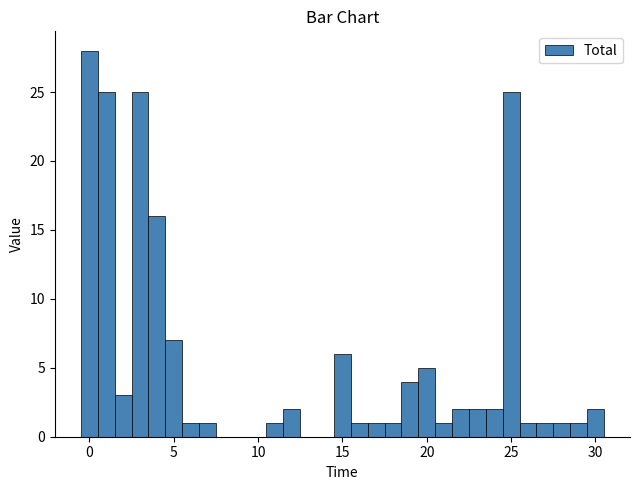

Around what value on the x-axis is the tallest bar? Give the approximate position of its centre, as read against the axis.

0.0